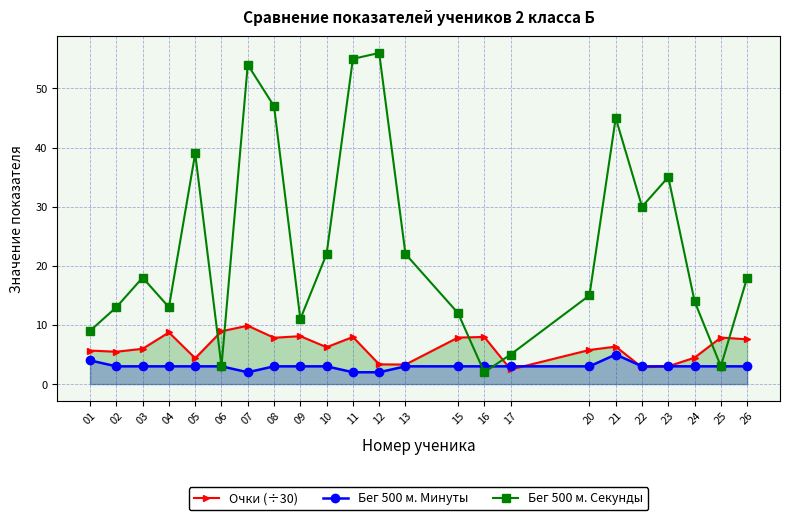

Which series changed the most between 10 and 15?

Бег 500 м. Секунды